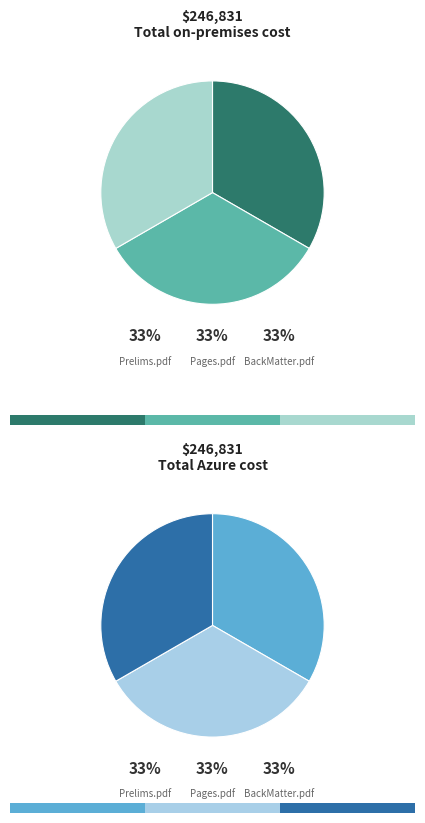

Is there a majority slice in this chart?

No